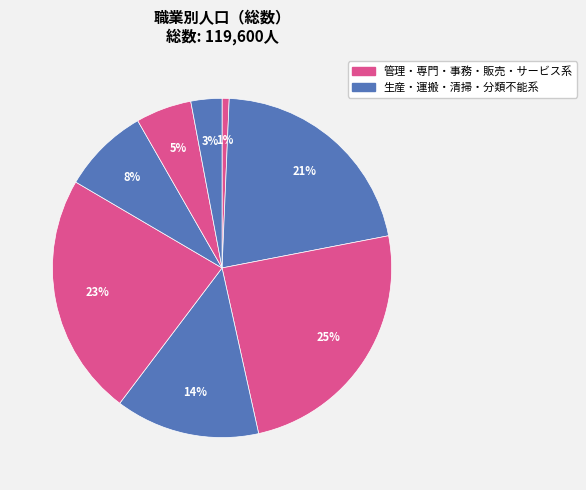

How many segments does this pie chart have?

8